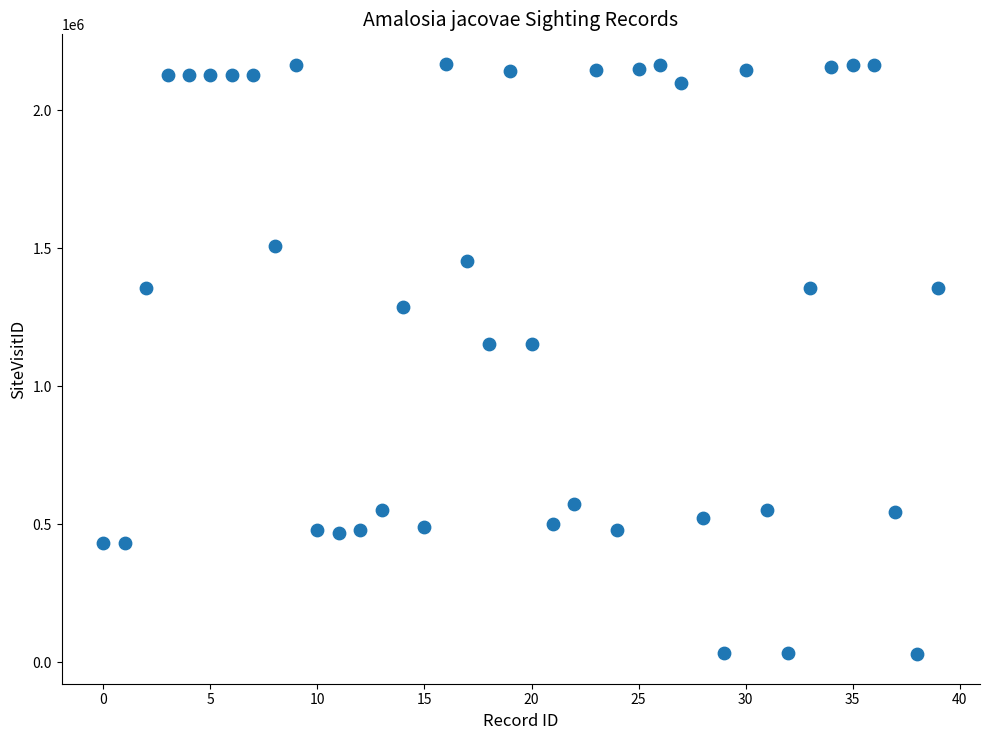

What is the range of Y values (max minus min)?

2138220